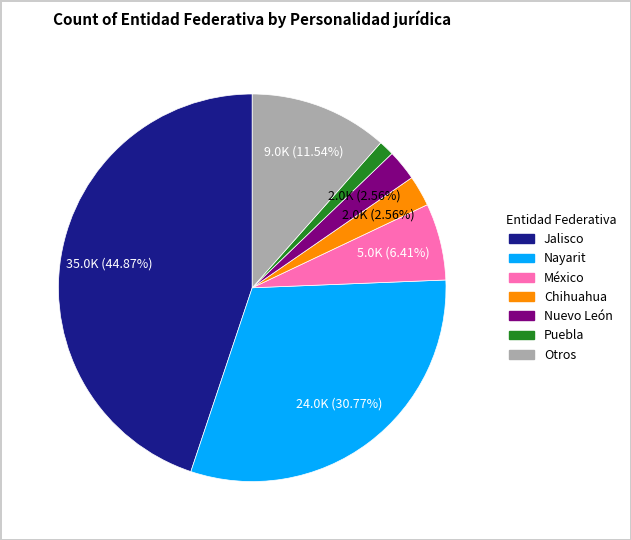

Which slice is the largest?

Jalisco